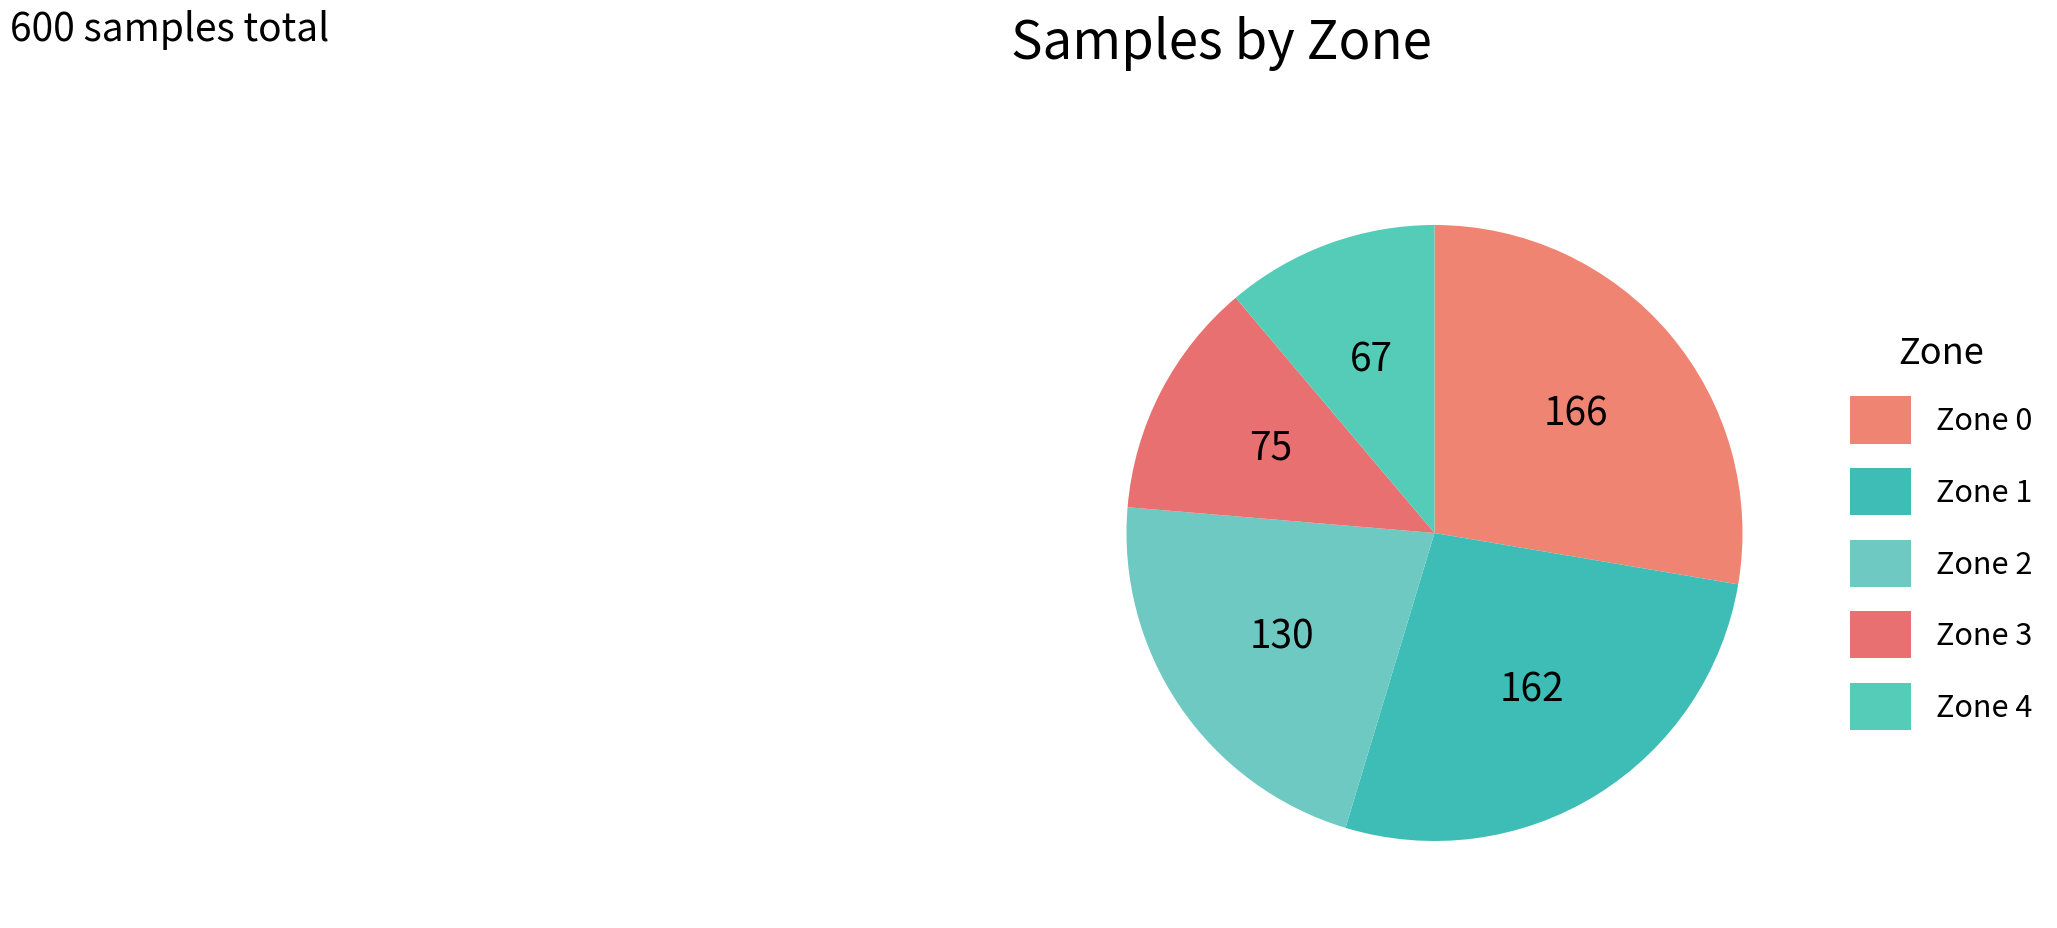

Which category has the biggest portion of the pie?

Zone 0